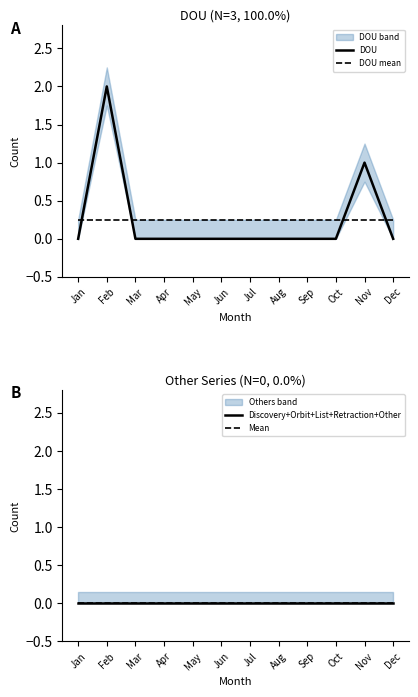

What are all the series names shown in the legend?

DOU, DOU mean, Discovery+Orbit+List+Retraction+Other, Mean